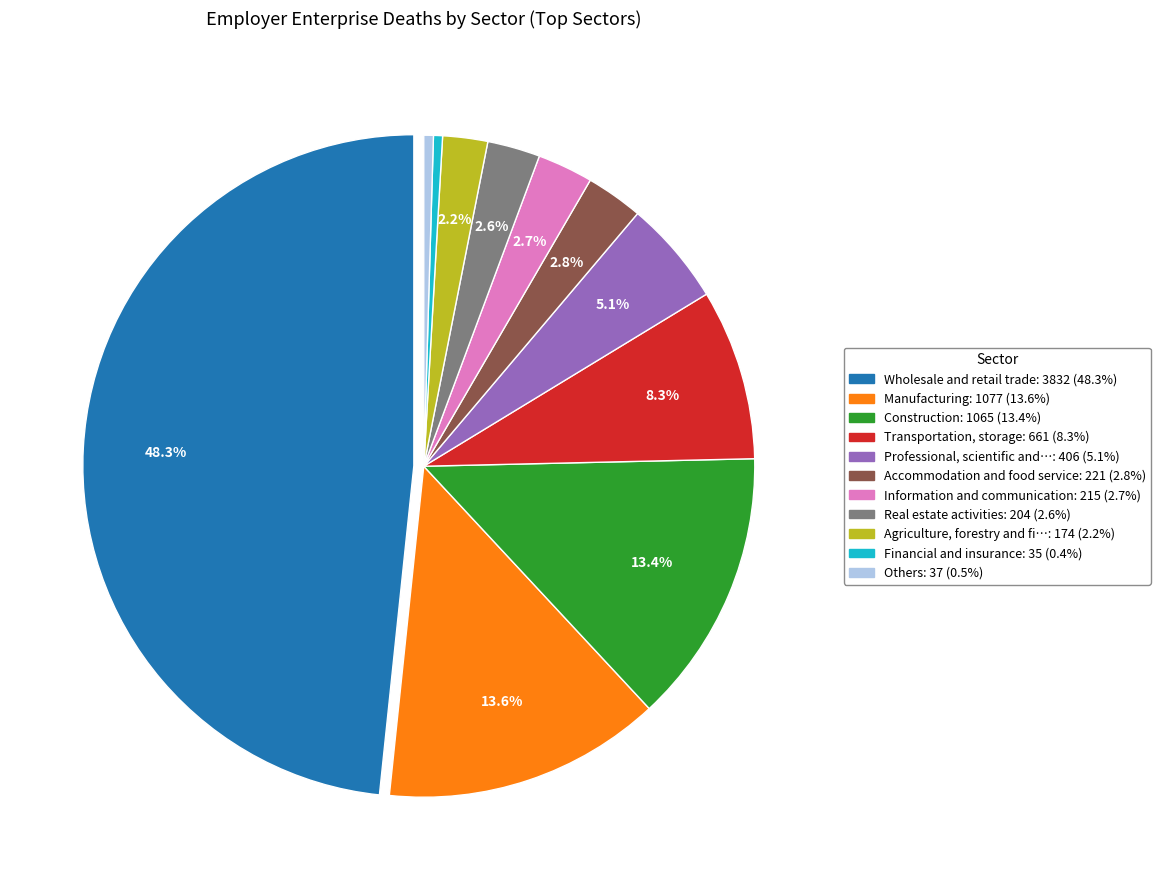

Is there a majority slice in this chart?

No